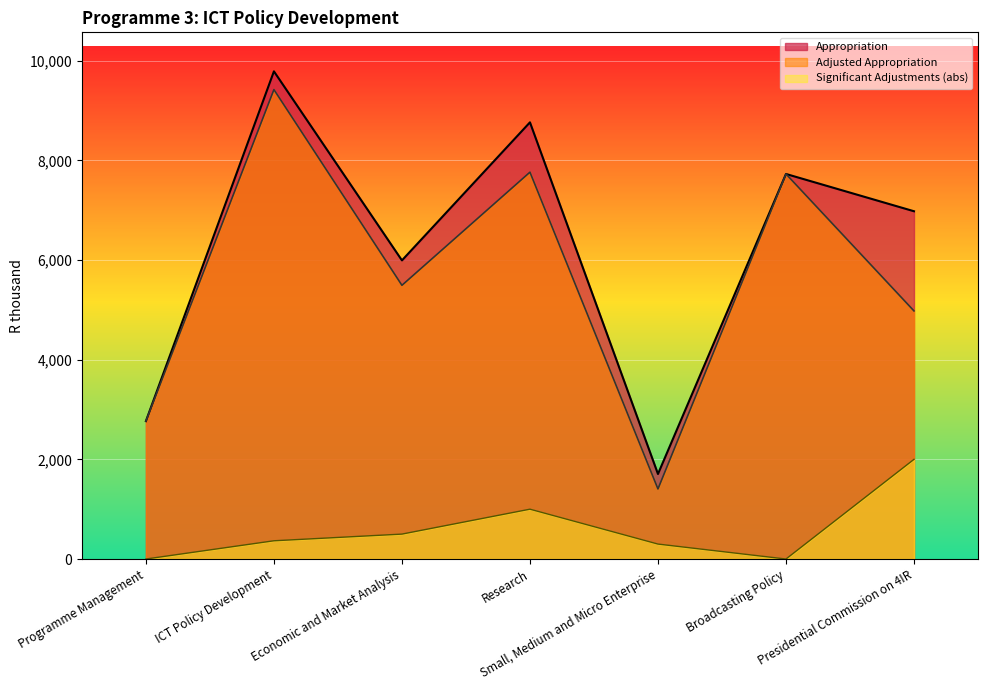

At which label is Significant adjustments closest to 1000?

Research